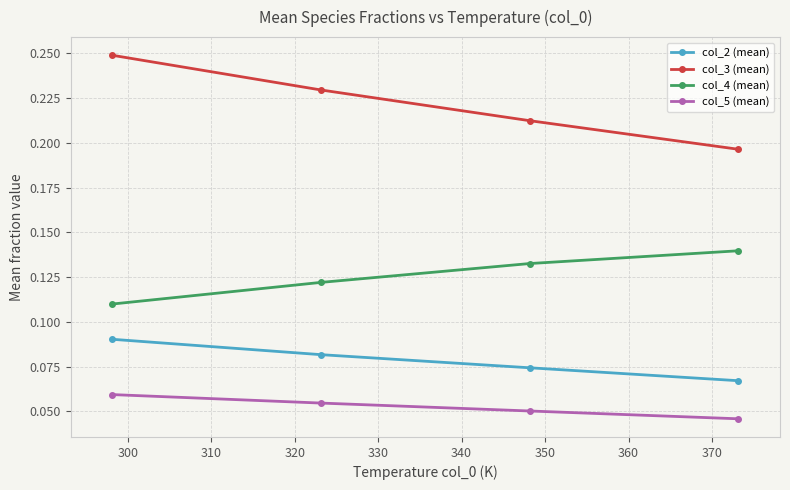

How many lines are shown in the chart?

4